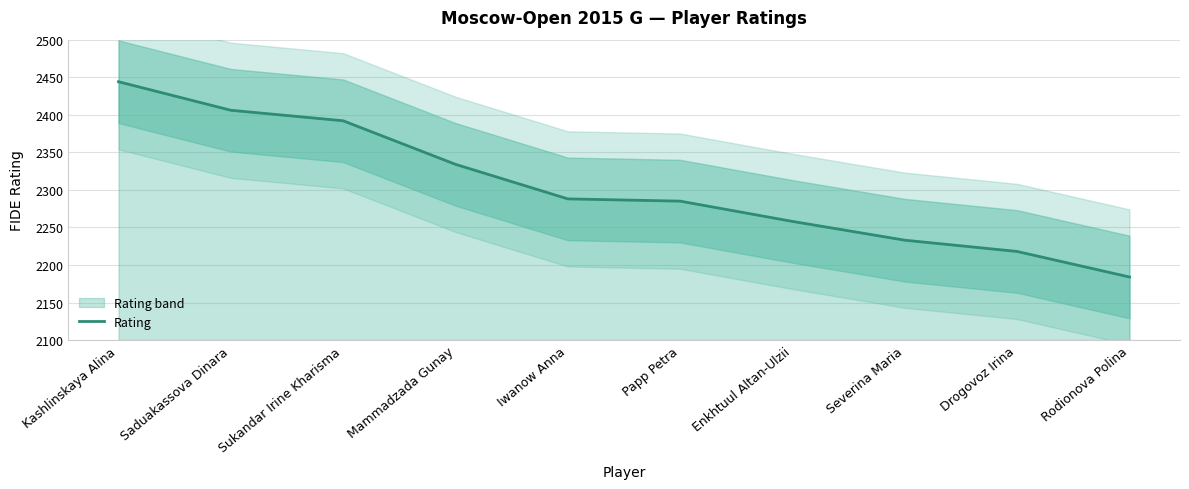

What is the average value?

2304